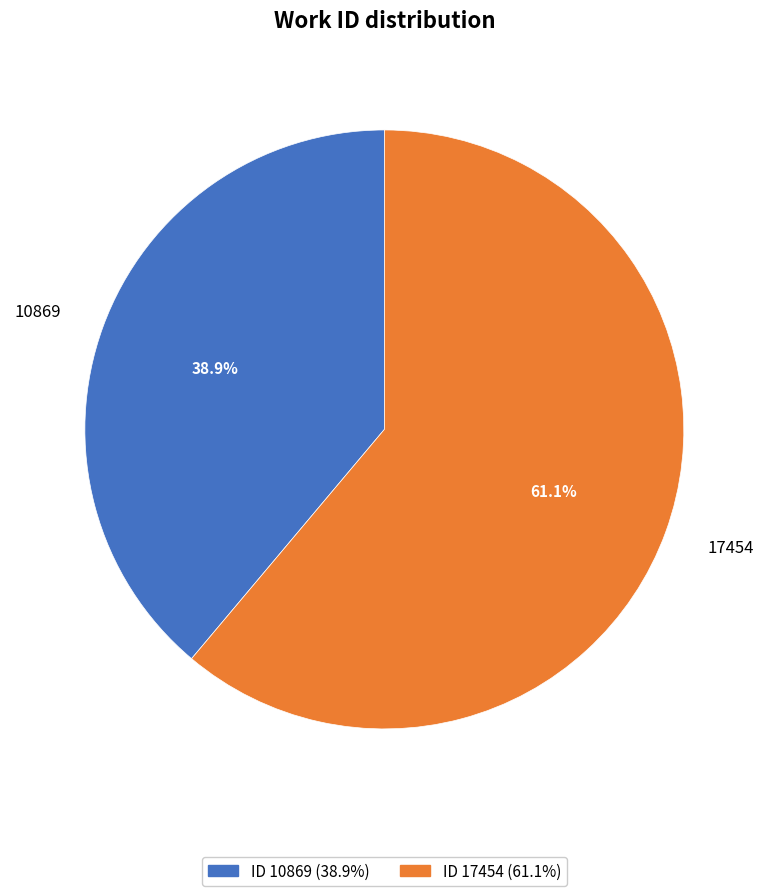

How many slices are in this pie chart?

2